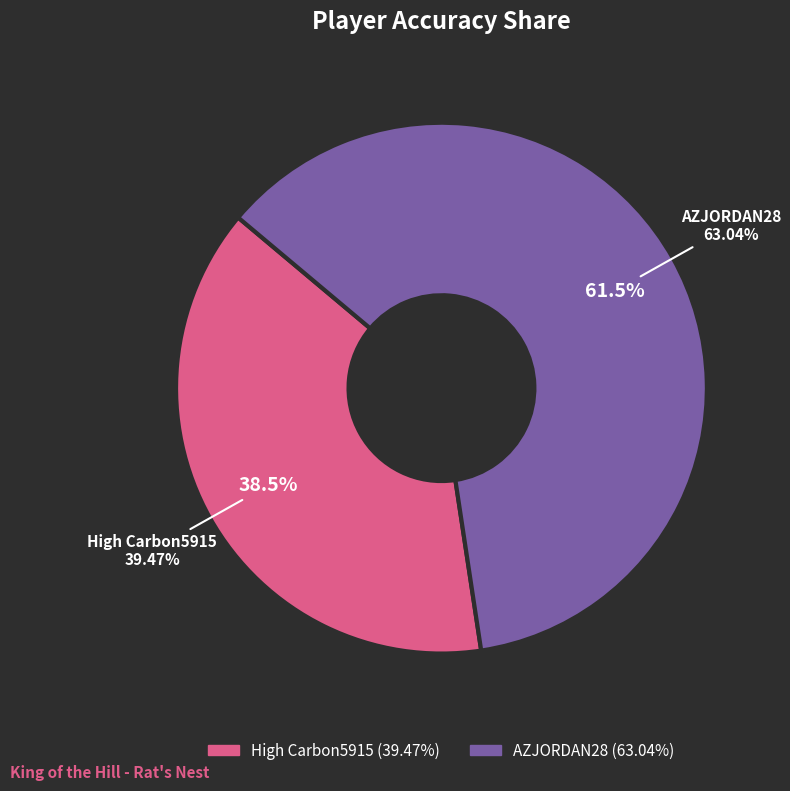

Rank the categories by value from highest to lowest.

AZJORDAN28, High Carbon5915